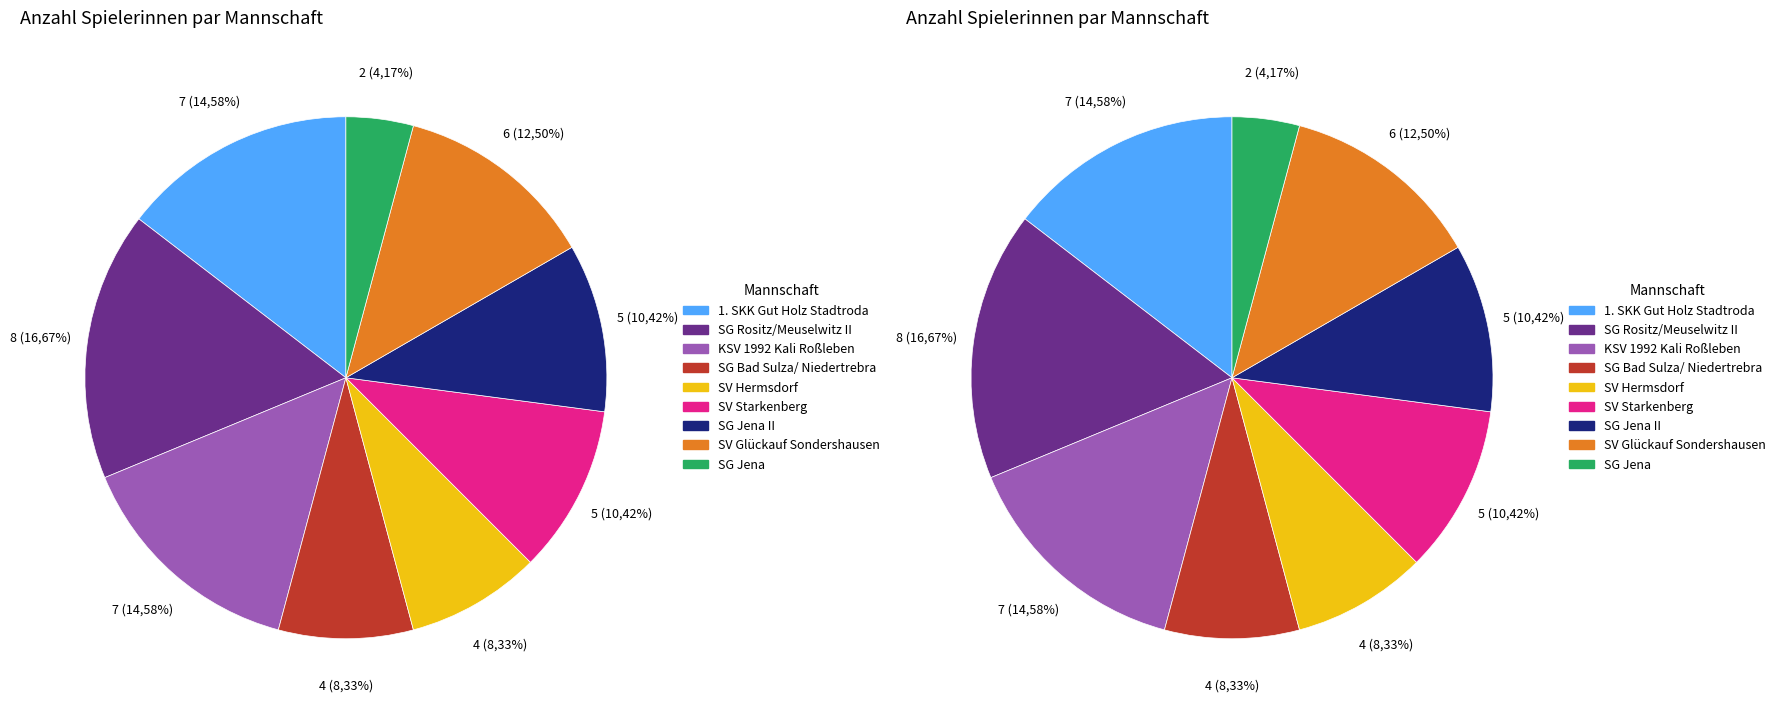

How many slices are in this pie chart?

9